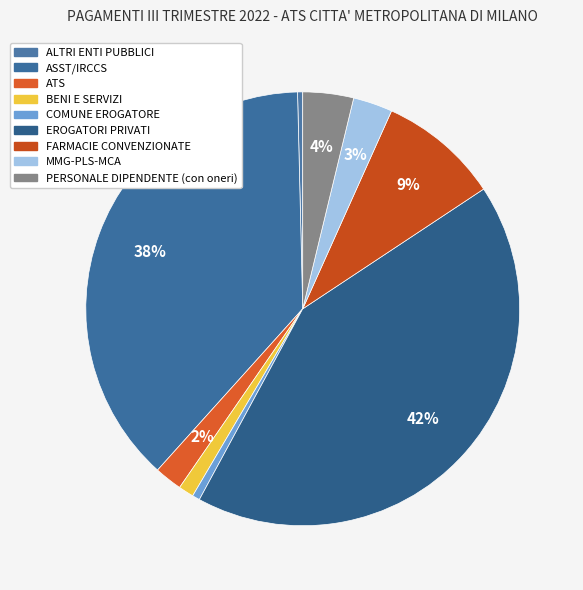

How many segments does this pie chart have?

9